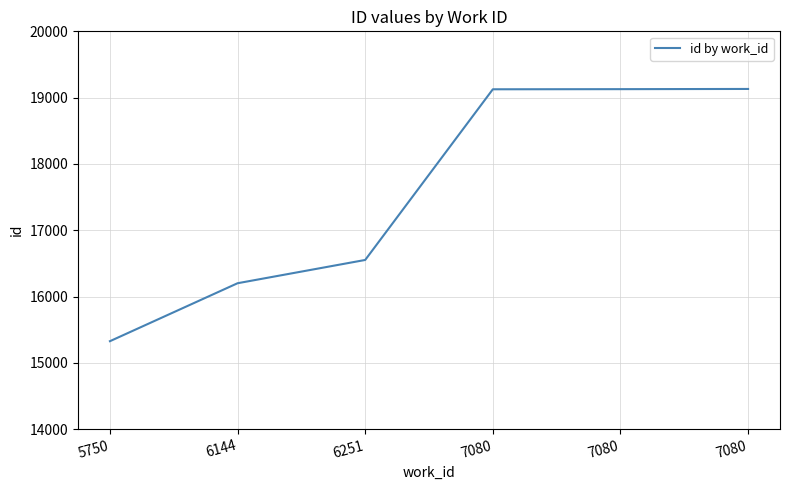

Reading left to right, transcribe all the data shown in this chart.

5750=15327	6144=16201	6251=16552	7080=19126	7080=19128	7080=19131